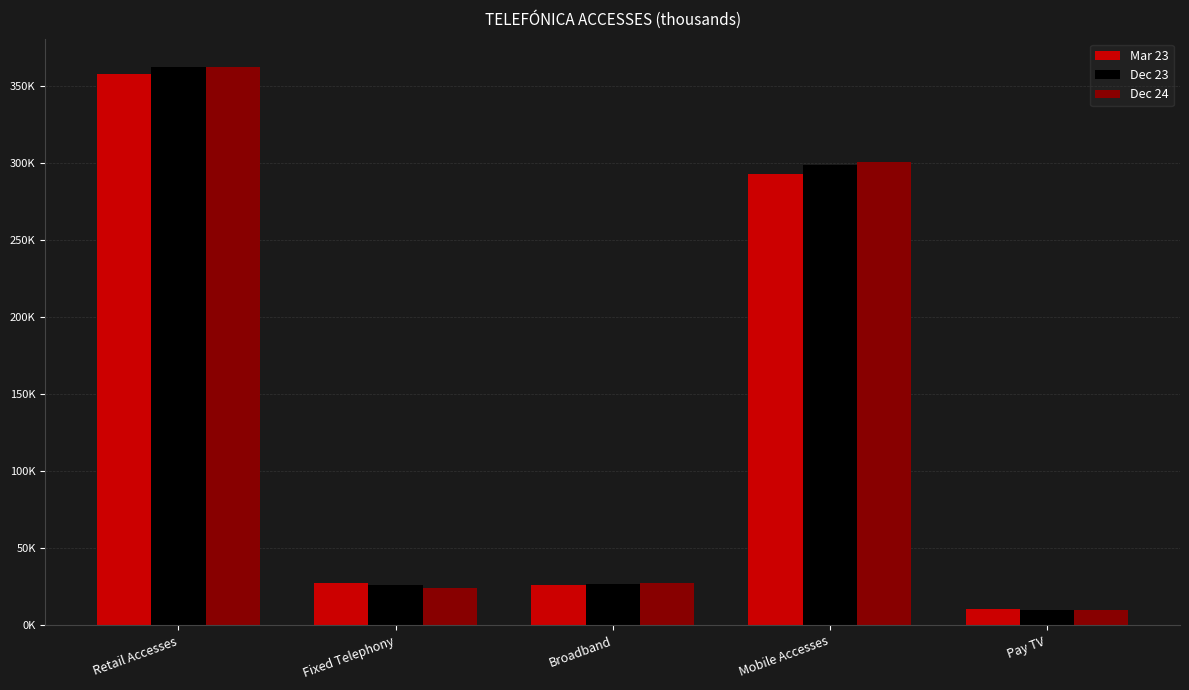

What are all the series names shown in the legend?

Mar 23, Dec 23, Dec 24